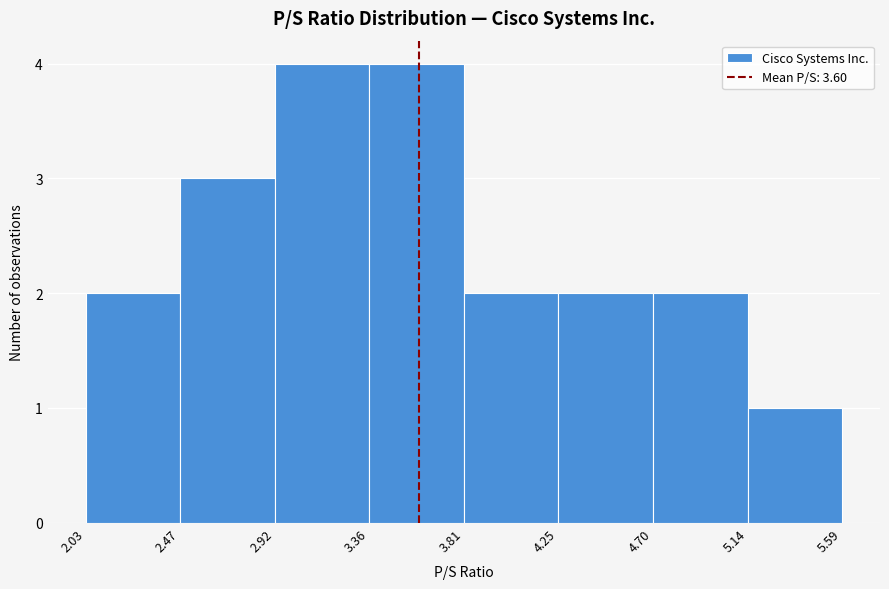

Reading left to right, list every bar in this chart as the range it spans on the x-axis followed by its height. The values are not printed on the chart, so give them approximately, as read against the axis.

2.03 to 2.47: 2
2.47 to 2.92: 3
2.92 to 3.36: 4
3.36 to 3.81: 4
3.81 to 4.25: 2
4.25 to 4.70: 2
4.70 to 5.14: 2
5.14 to 5.59: 1